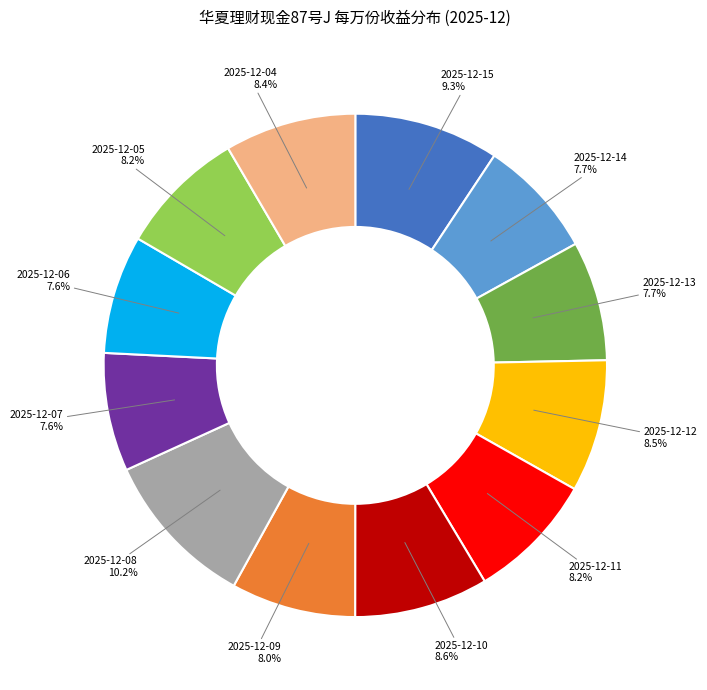

Is it true that 2025-12-11 is 8% of the pie?

True